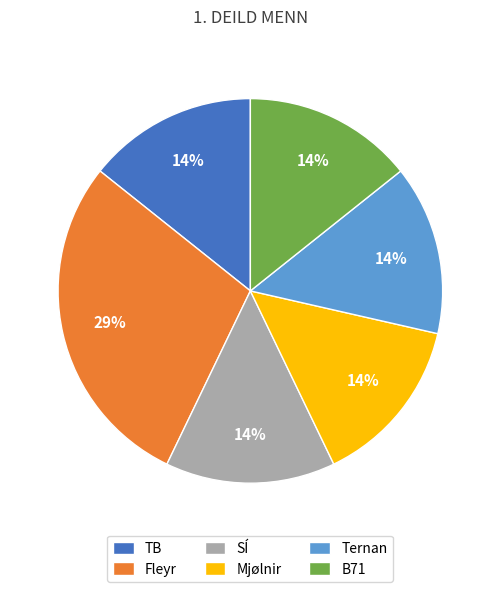

Approximately how many times larger is the value at SÍ compared to B71?

1.0